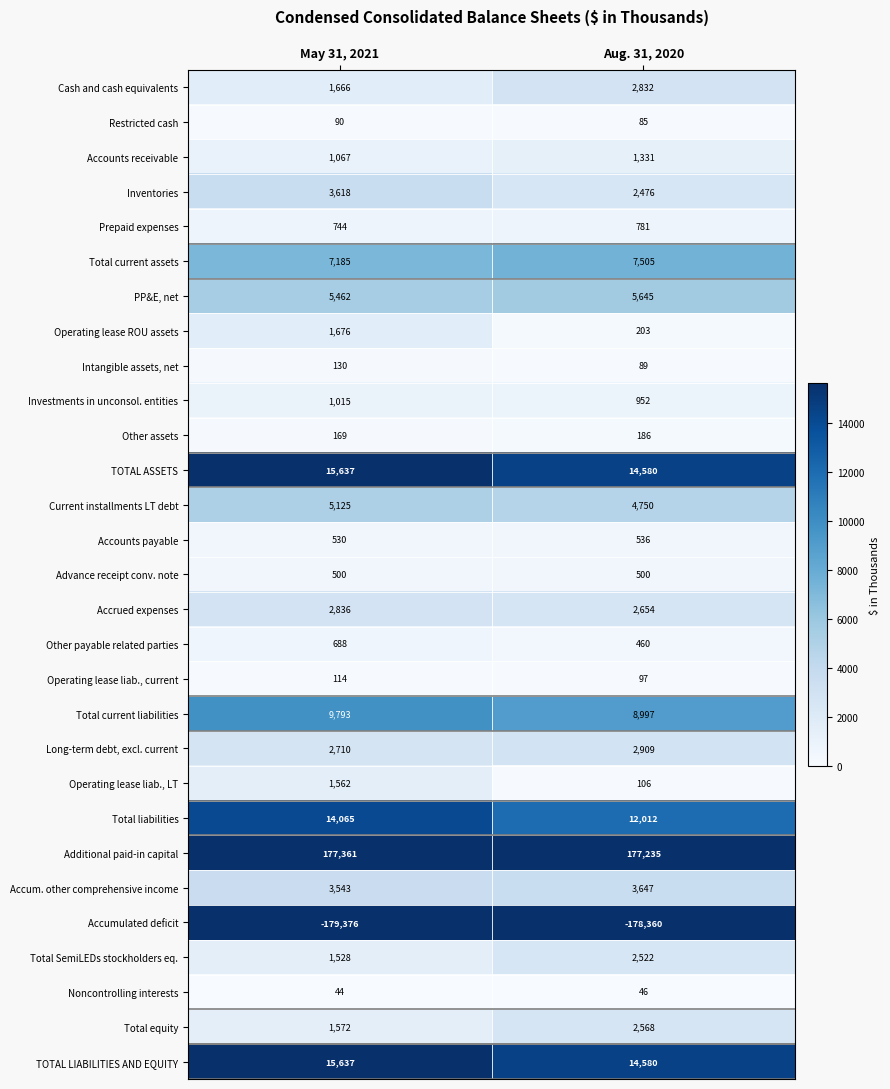

Is the value of Total current liabilities at May 31, 2021 greater than the value of Accounts receivable at Aug. 31, 2020?

Yes